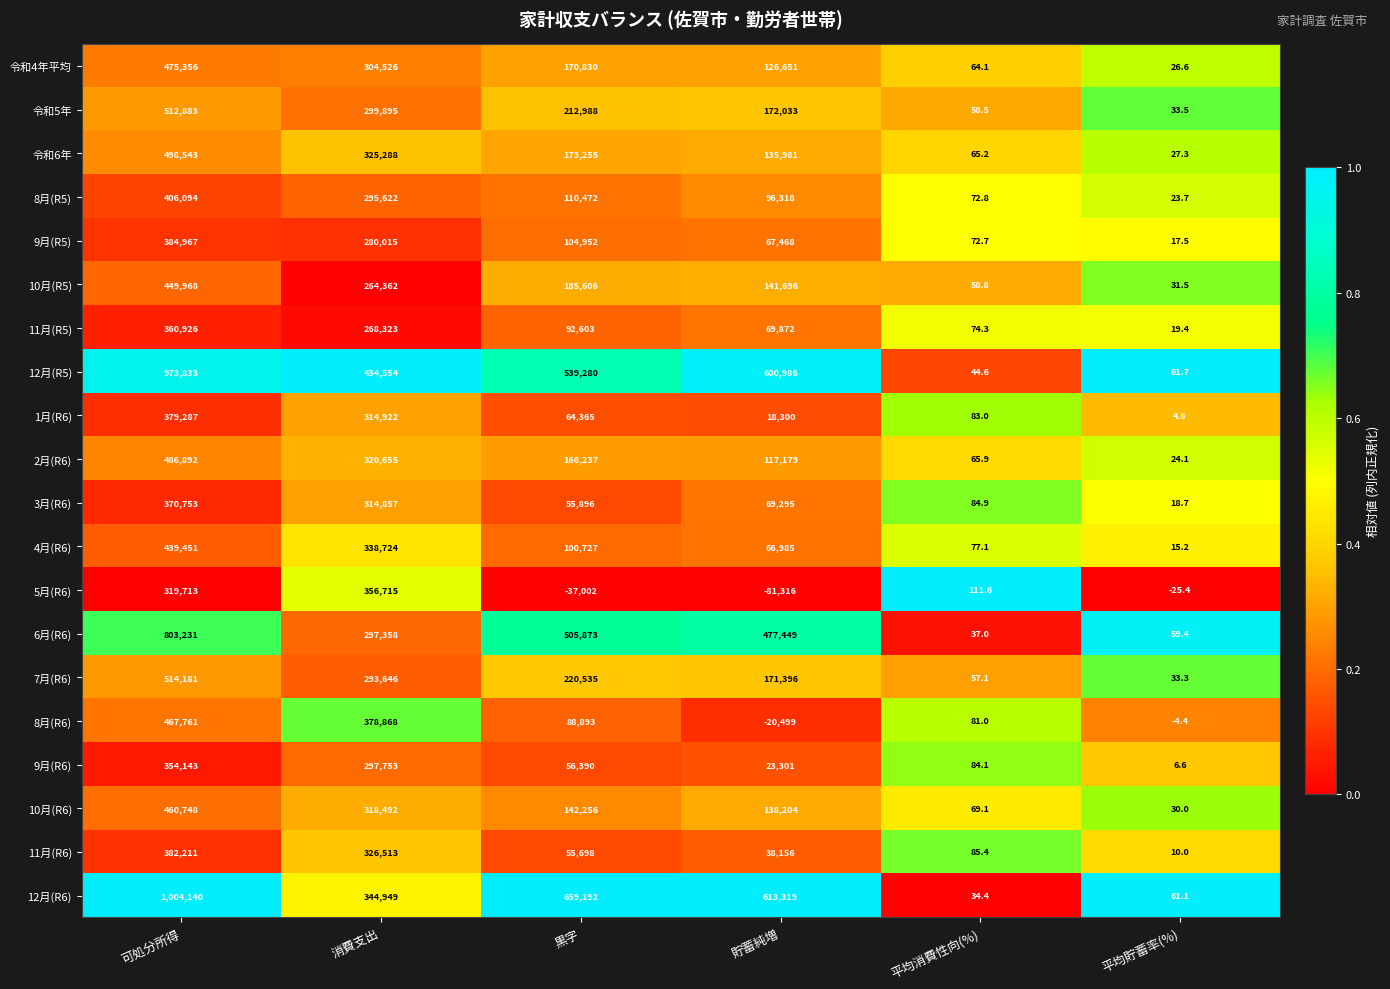

Which series has the largest total across all categories?

12月(R6)